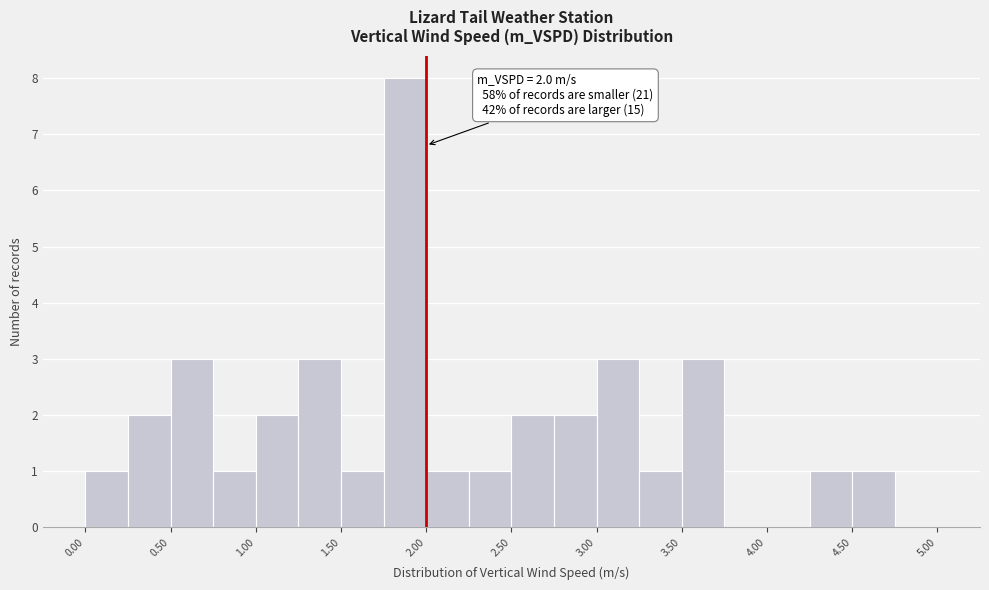

Over which range of the x-axis is the bar tallest?

1.75 to 2.00